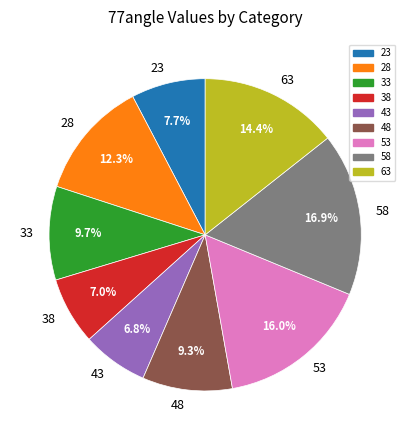

What is the largest slice in the pie chart?

58